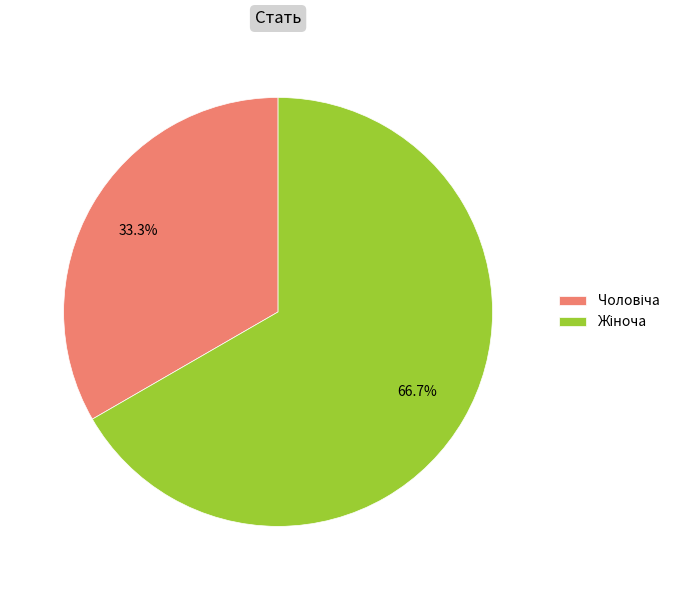

Is there any slice that represents more than half of the pie?

Yes